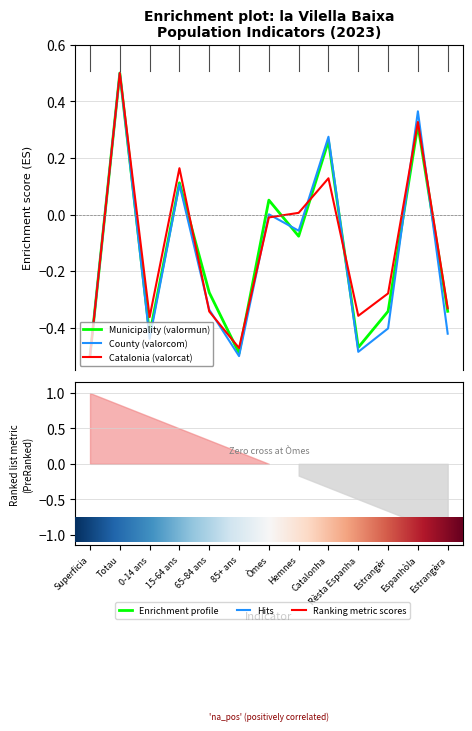

What is the sum of the Municipality (valormun) values at Espanhòla and Rèsta Espanha?

-0.2